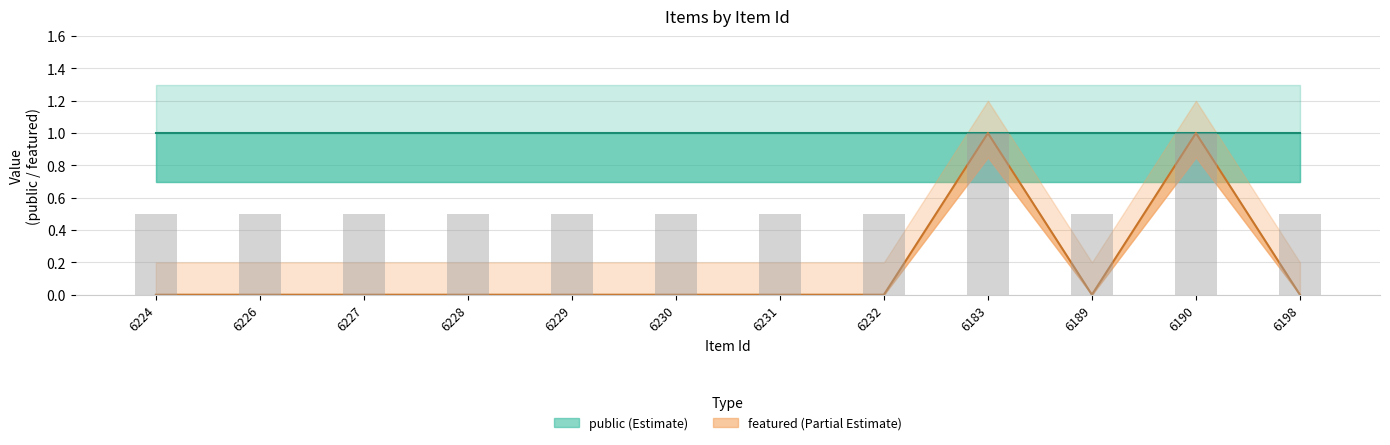

How many data points does each series have?

12